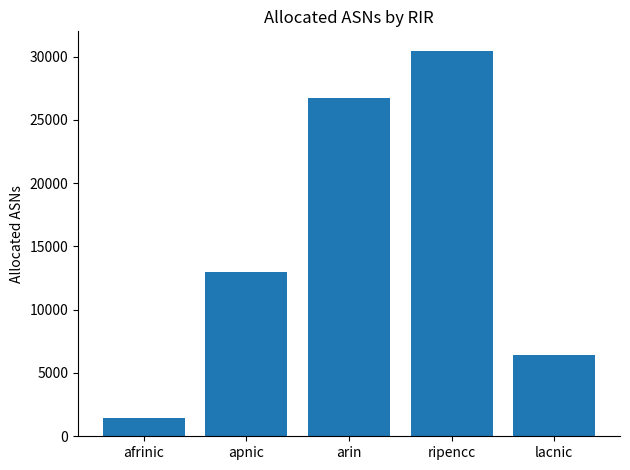

Does the chart contain any negative values?

No